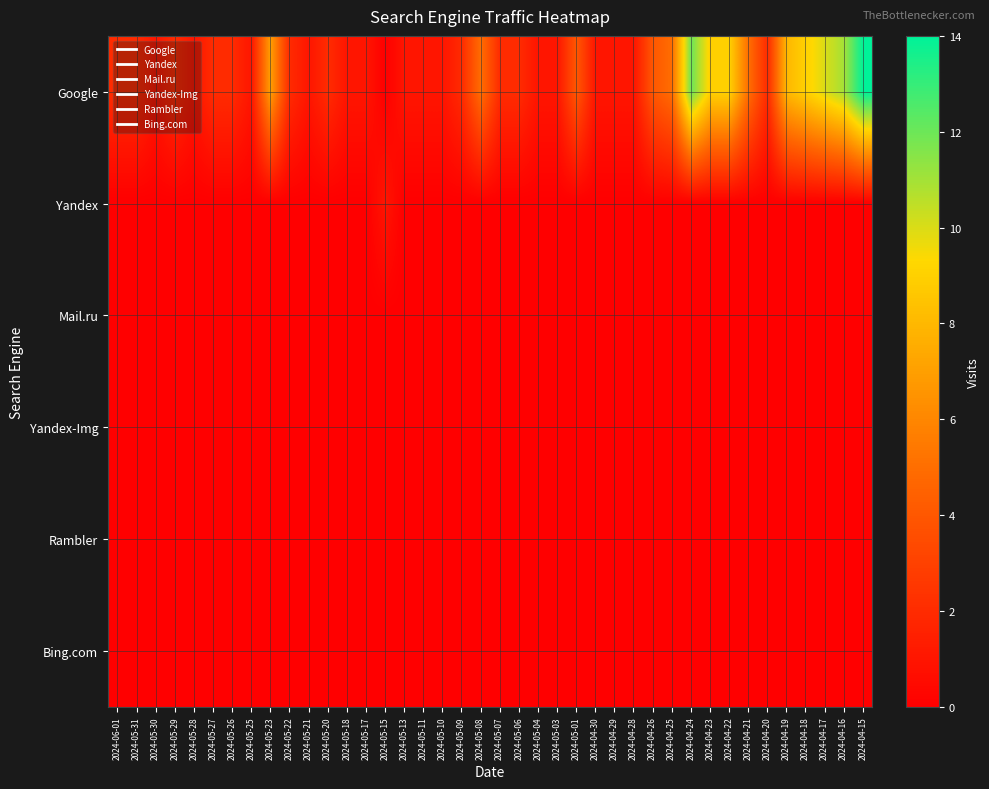

Which series changed the most between 2024-05-26 and 2024-04-19?

Google